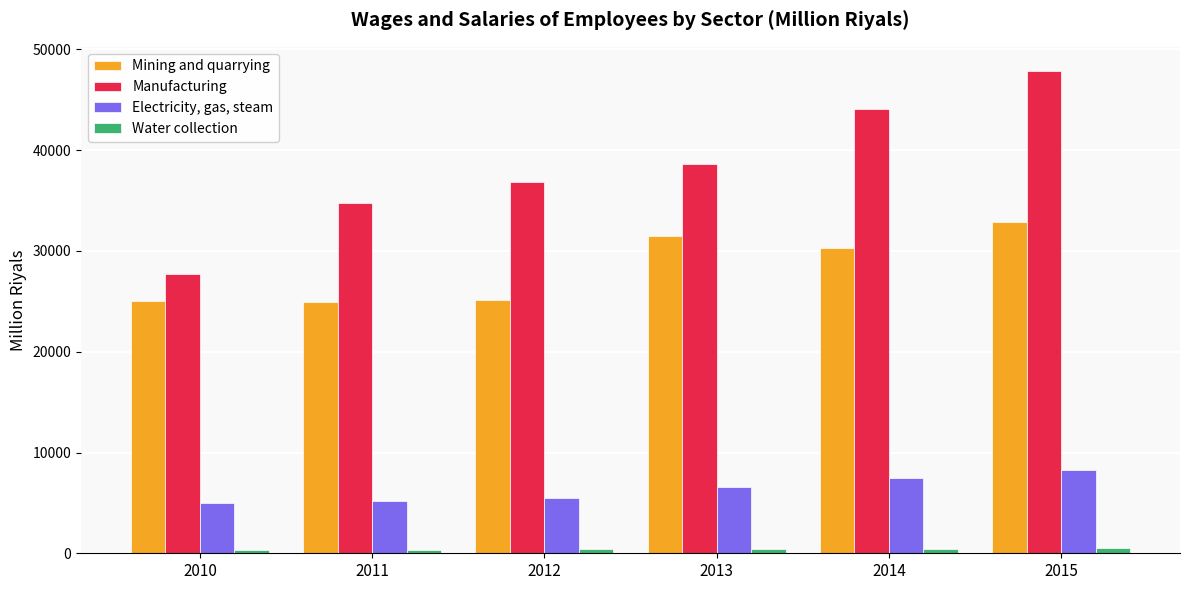

Between 2010 and 2012, which series saw the biggest shift?

Manufacturing